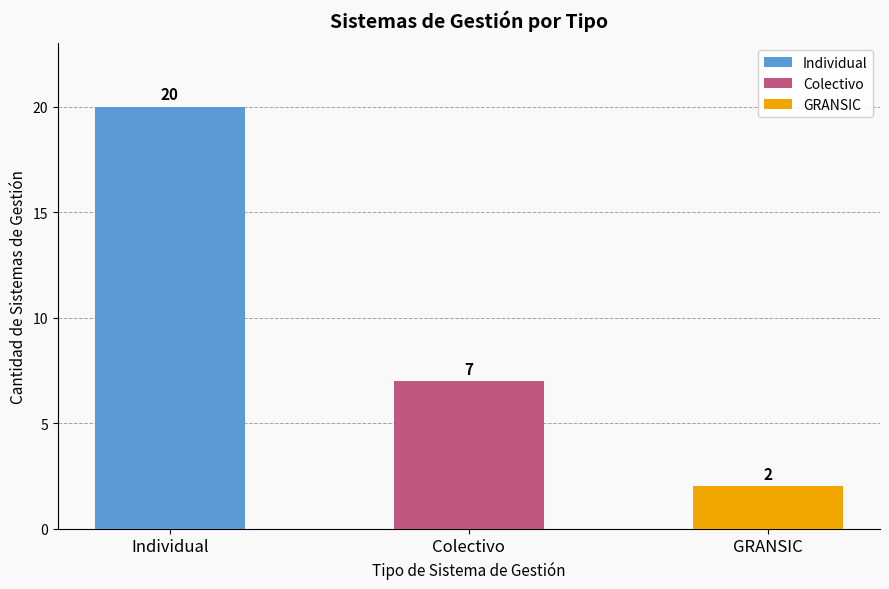

What is the difference between the second highest and second lowest values?

0